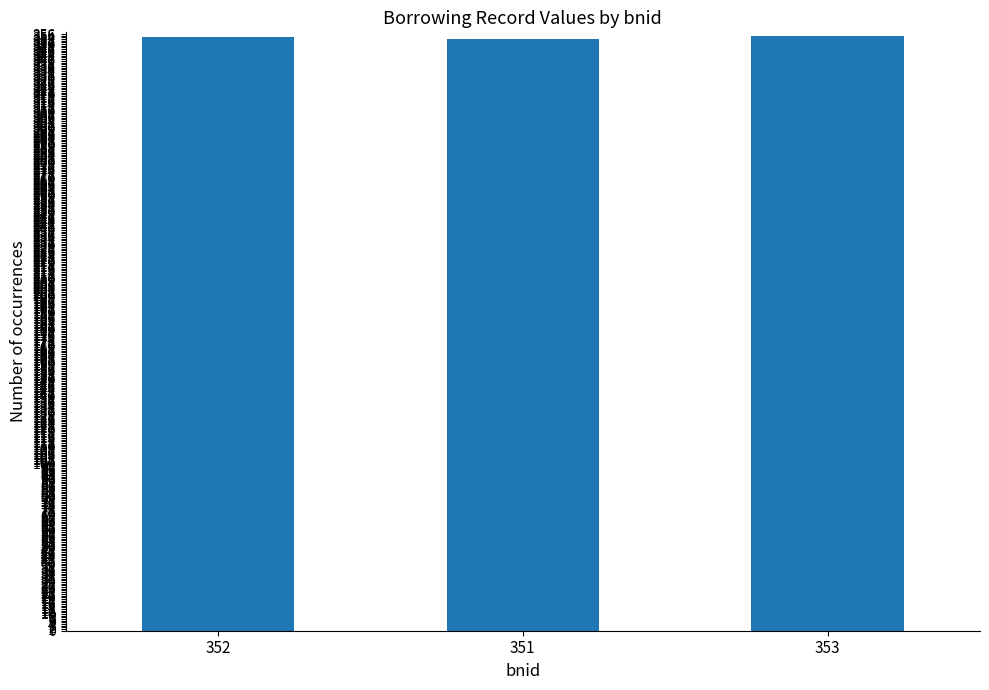

What is the label of the 2nd bar from the right?

351